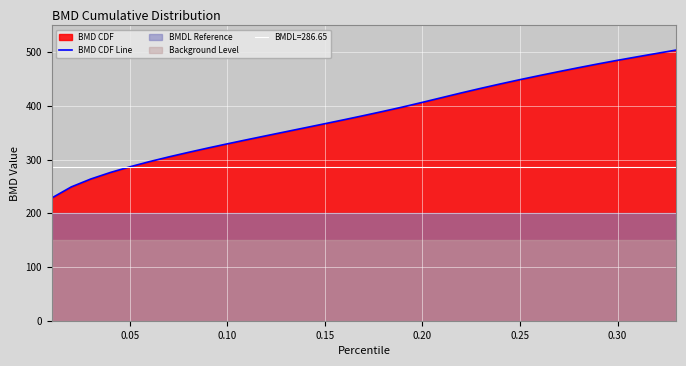

The value of BMD CDF Line at 0.30 is 485.1. True or false?

True